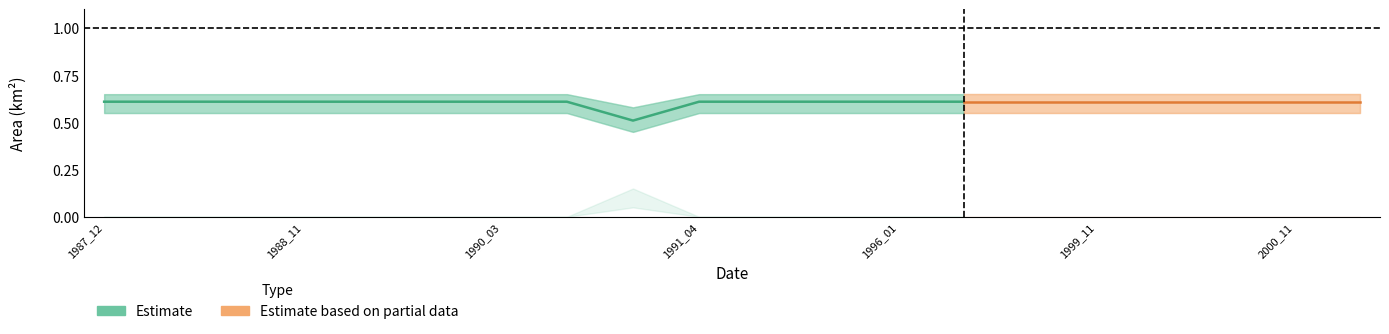

Count the waterArea_lo values in the range 0 to 1.

20